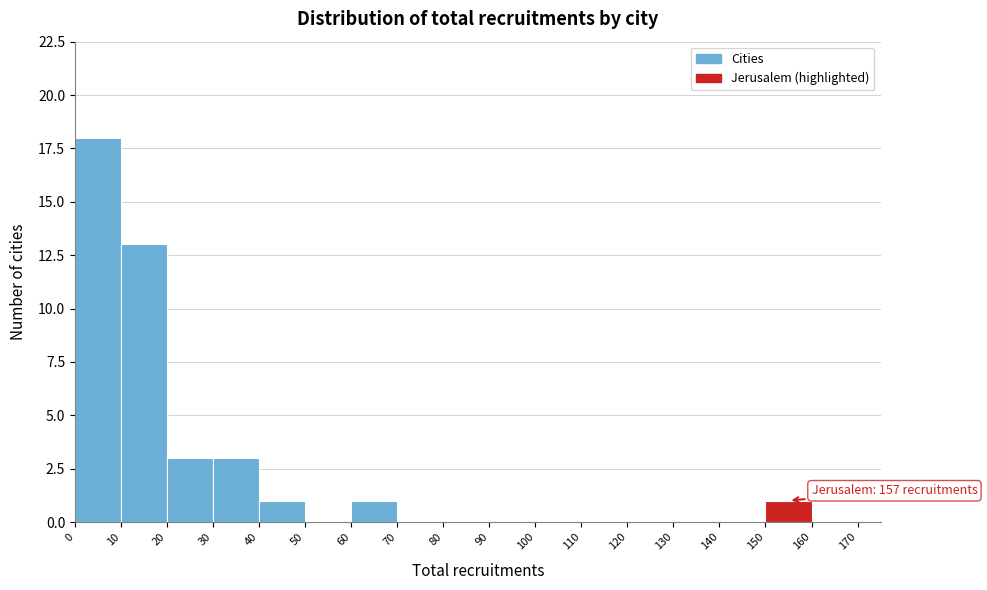

Over which range of the x-axis is the bar tallest?

0 to 10